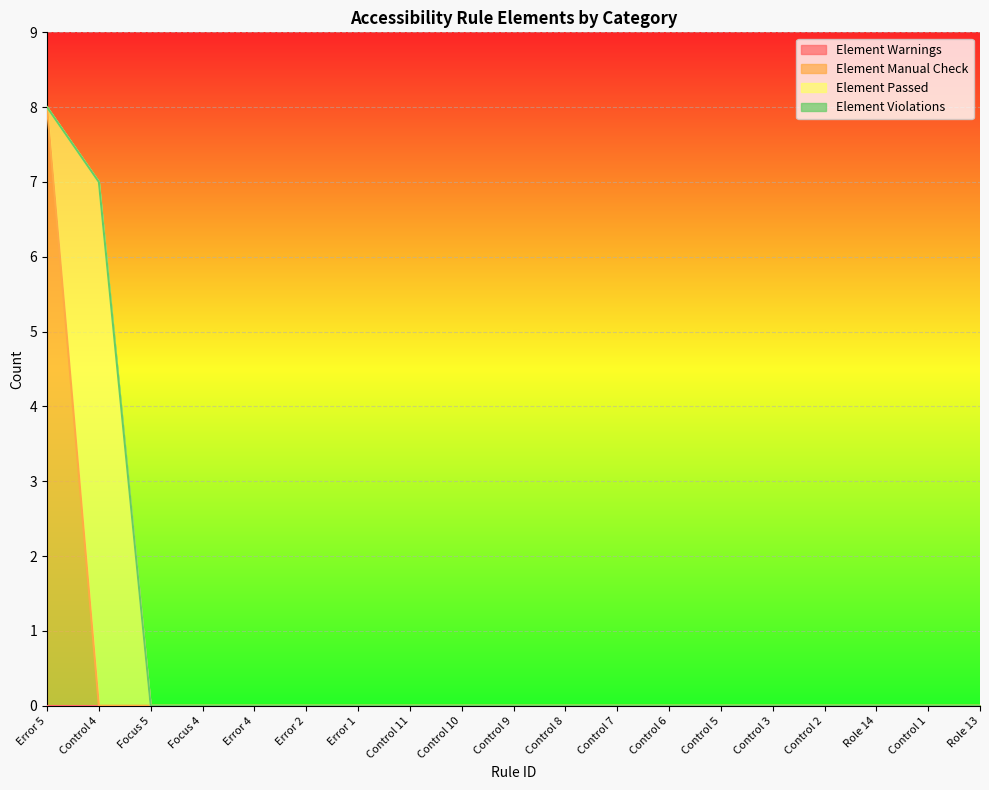

Rank the series at Role 14 from highest to lowest value.

Element Warnings, Element Manual Check, Element Passed, Element Violations